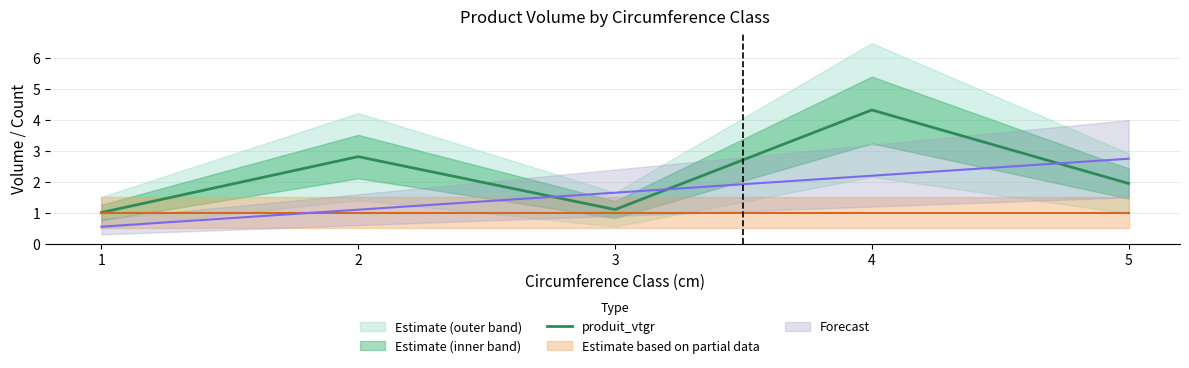

What is the value of the 4th point from the left?

4.3